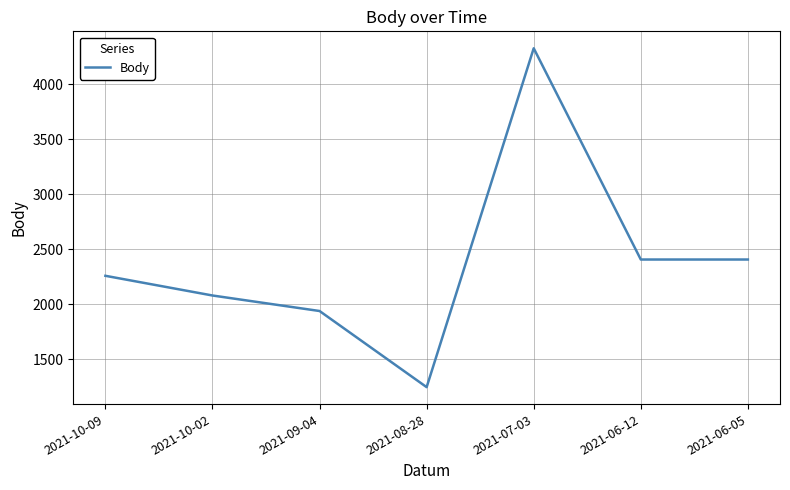

Reading right to left, list all the values displayed in this chart.

2021-06-05=2408	2021-06-12=2408	2021-07-03=4328	2021-08-28=1248	2021-09-04=1940	2021-10-02=2081	2021-10-09=2260